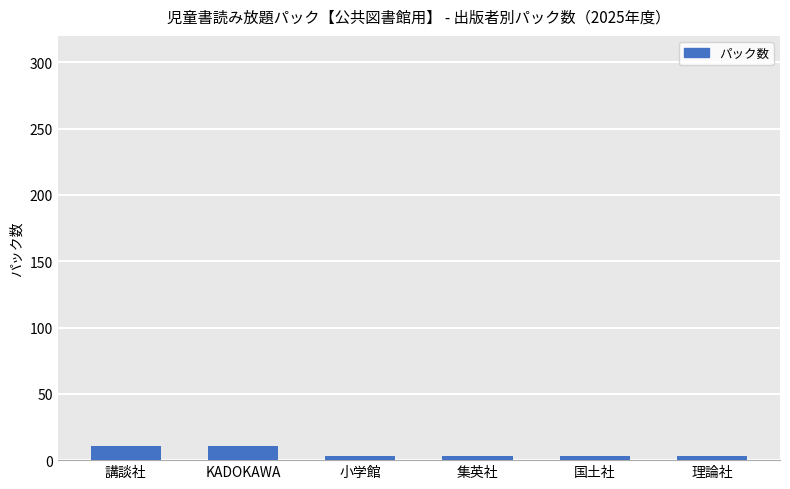

What is the minimum value shown in the chart?

3